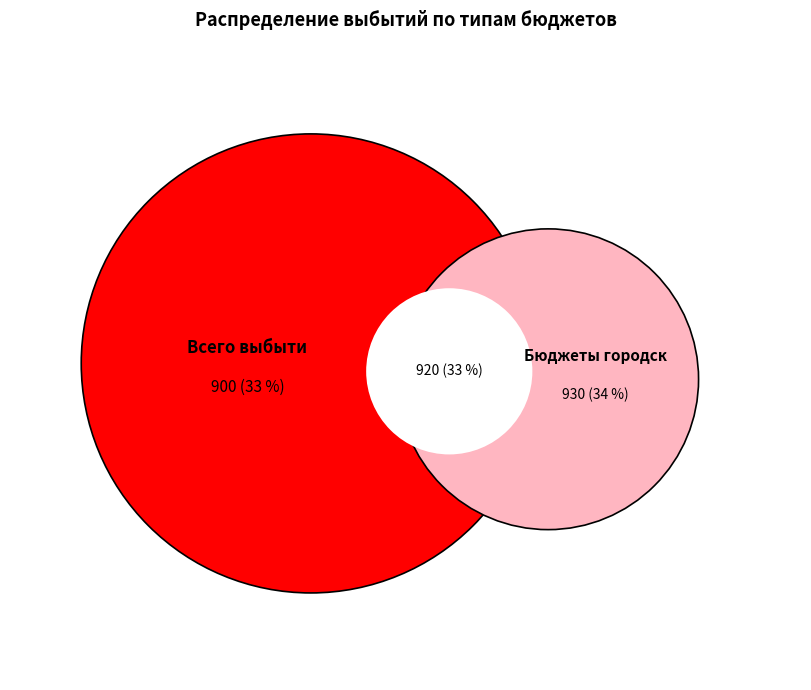

Combined, do Всего выбытий and Бюджеты внутригородских муниципальных образований account for over 50%?

Yes